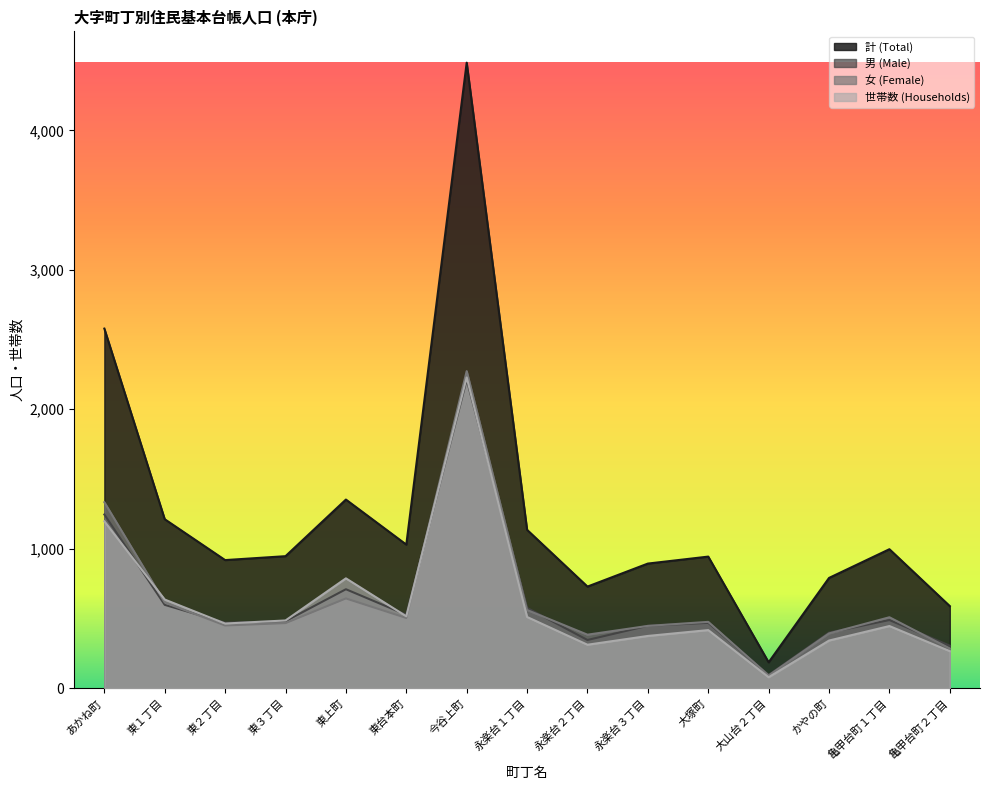

Where is the first local minimum for 世帯数 (Households)?

東２丁目